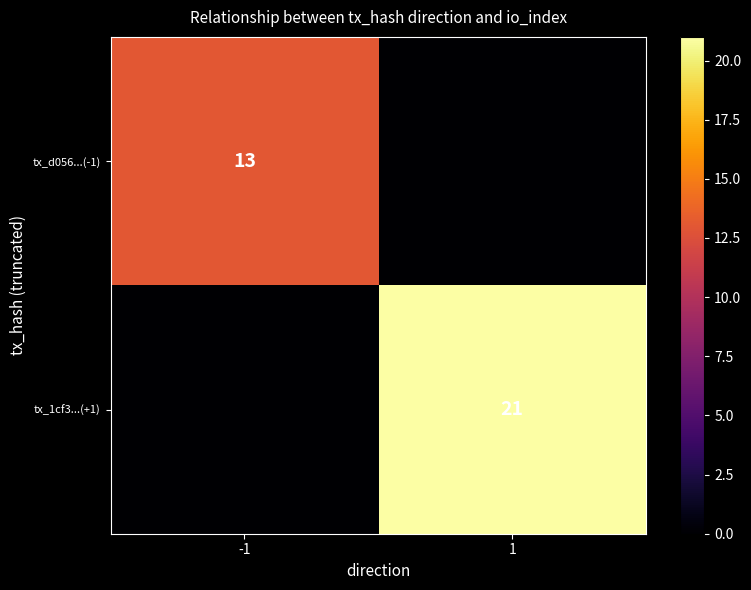

Is the value of tx_d056...(-1) at -1 greater than the value of tx_1cf3...(+1) at 1?

No